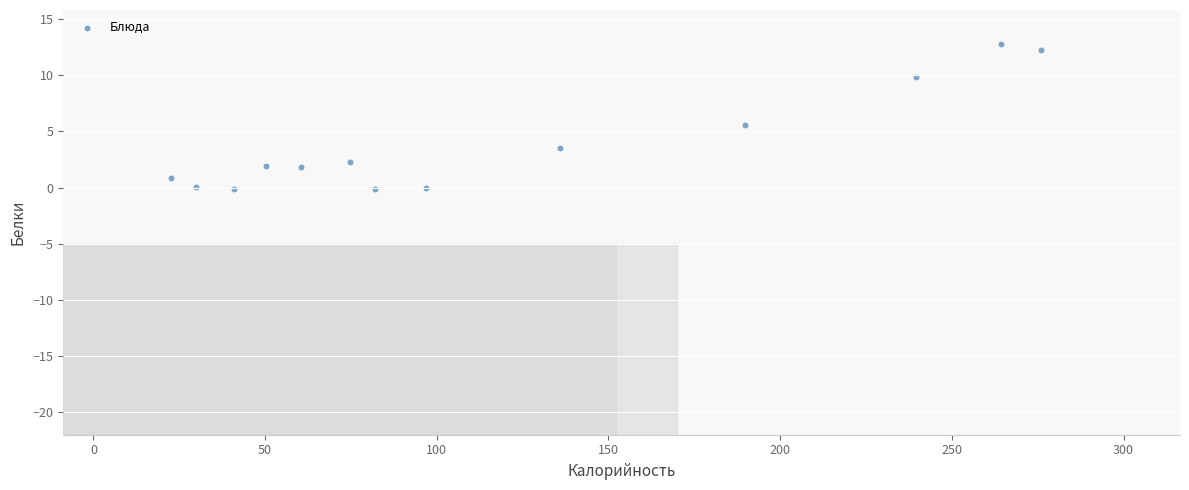

What Y value in the scatter plot is closest to 6?

5.5